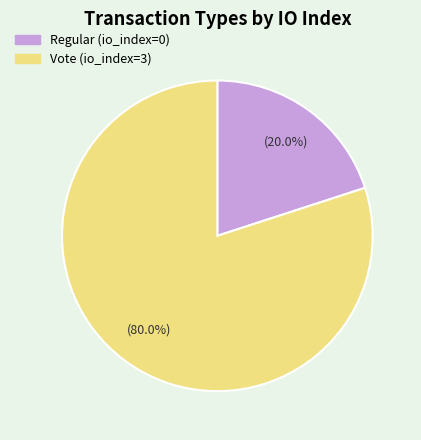

Which slice is the largest?

Vote (io_index=3)